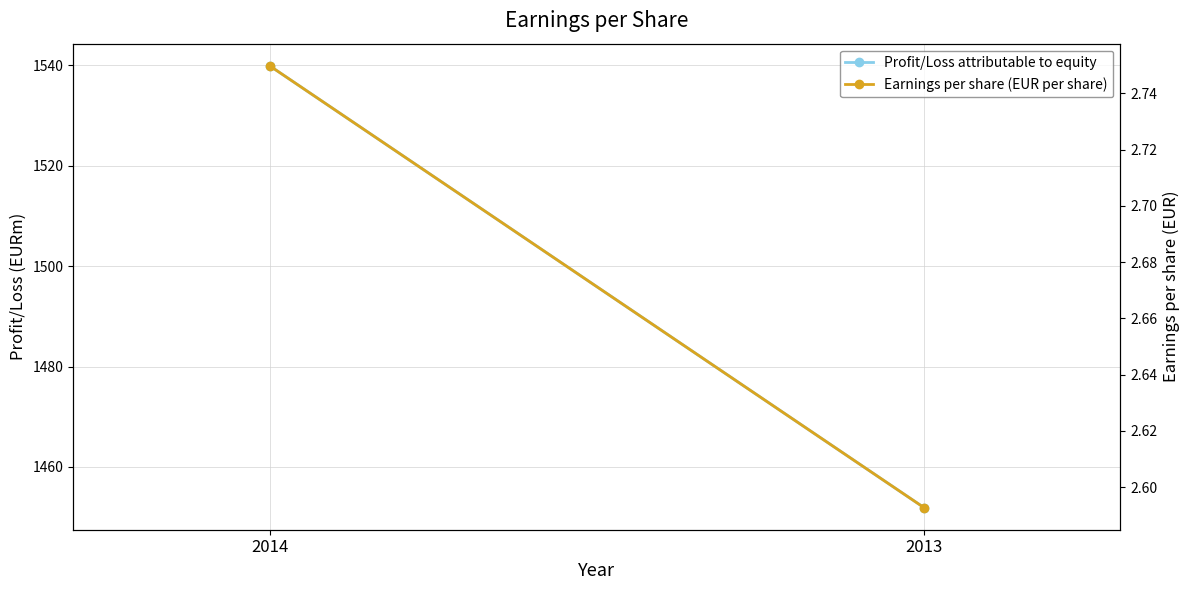

Which series has the widest spread of values?

Profit/Loss attributable to equity